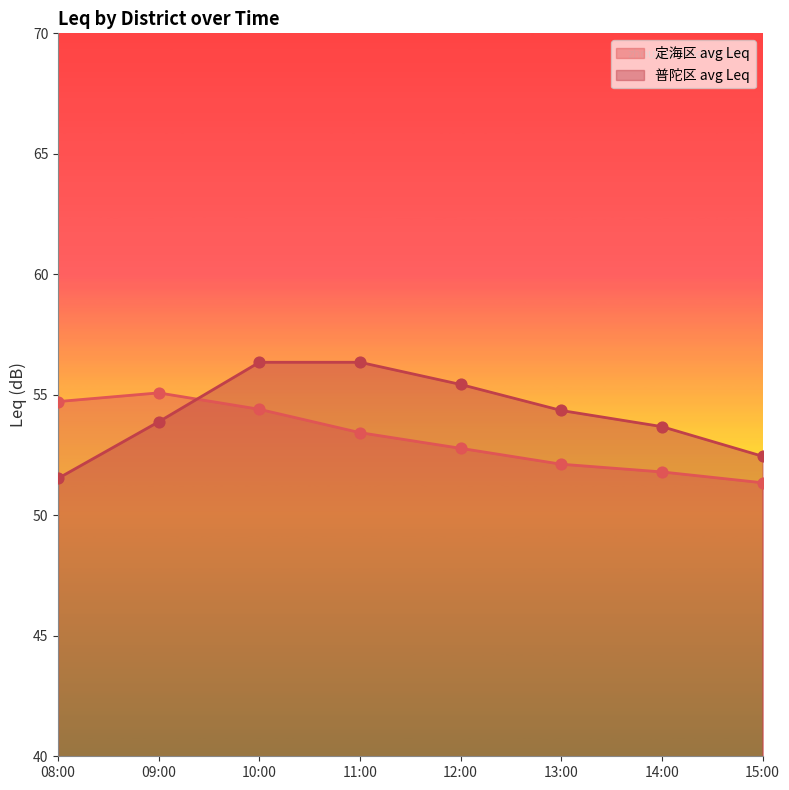

Is the value of 普陀区 avg Leq at 15:00 greater than the value of 定海区 avg Leq at 13:00?

Yes